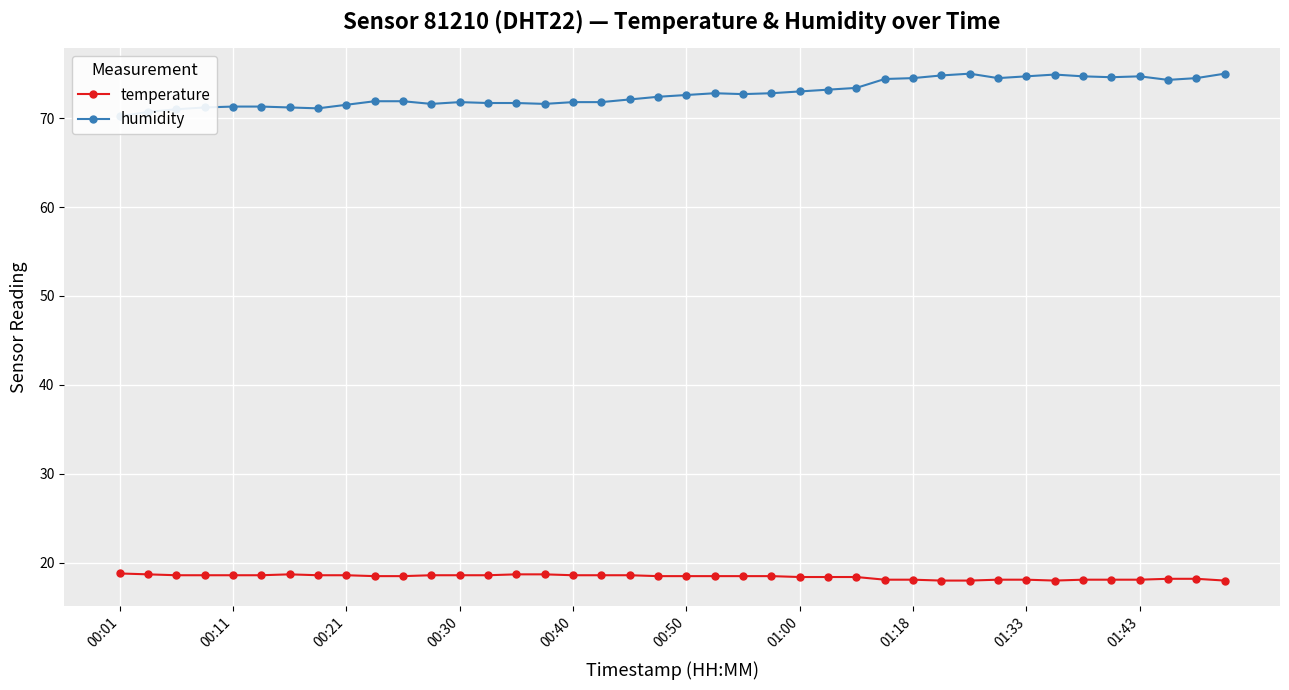

How many data points in humidity are above 72?

22